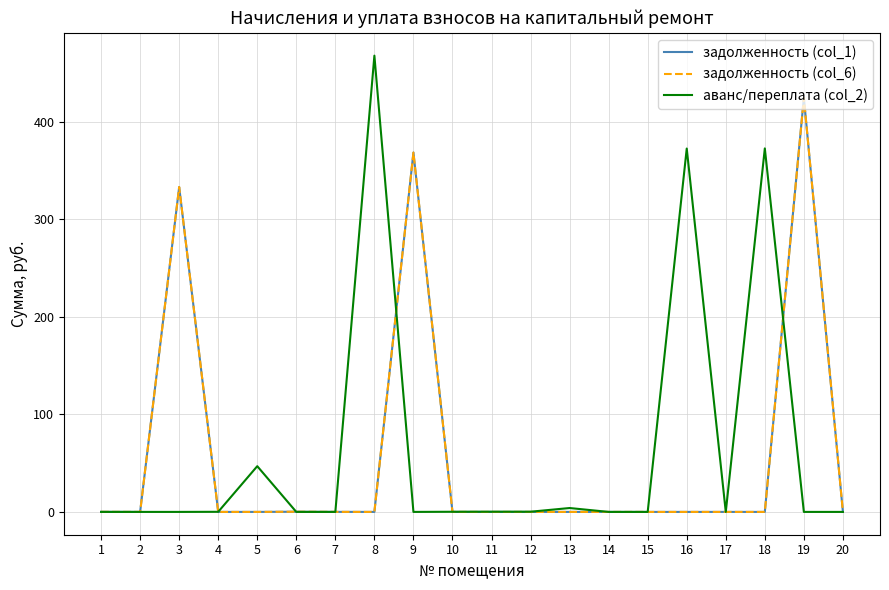

Reading left to right, transcribe all the data shown in this chart.

задолженность (col_1): 1=0.1	2=0.0	3=333.0	4=0.0	5=0.0	6=0.2	7=0.0	8=0.0	9=368.4	10=0.0	11=0.0	12=0.0	13=0.0	14=0.0	15=0.0	16=0.0	17=0.0	18=0.0	19=424.5	20=0.0
задолженность (col_6): 1=0.1	2=0.0	3=333.0	4=0.0	5=0.0	6=0.2	7=0.0	8=0.0	9=368.4	10=0.0	11=0.0	12=0.0	13=0.0	14=0.0	15=0.0	16=0.0	17=0.0	18=0.0	19=424.5	20=0.0
аванс/переплата (col_2): 1=0.0	2=0.0	3=0.0	4=0.1	5=46.9	6=0.0	7=0.0	8=467.7	9=0.0	10=0.1	11=0.2	12=0.2	13=4.0	14=0.0	15=0.0	16=372.4	17=0.0	18=372.6	19=0.0	20=0.0